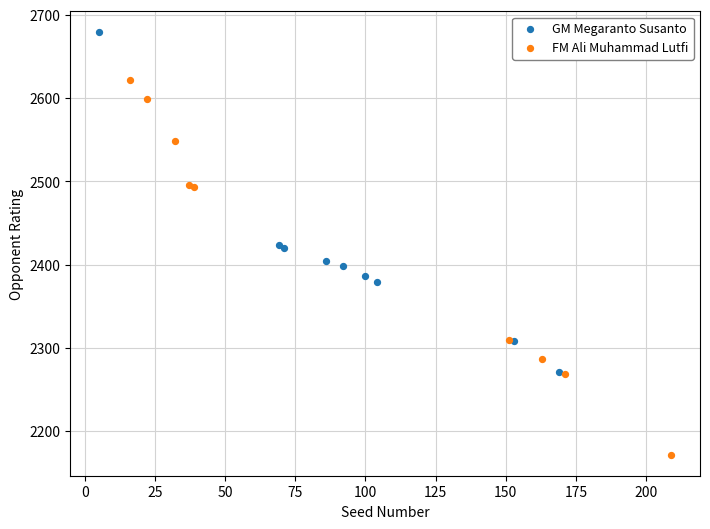

Which series has the widest spread of Y values?

FM Ali Muhammad Lutfi